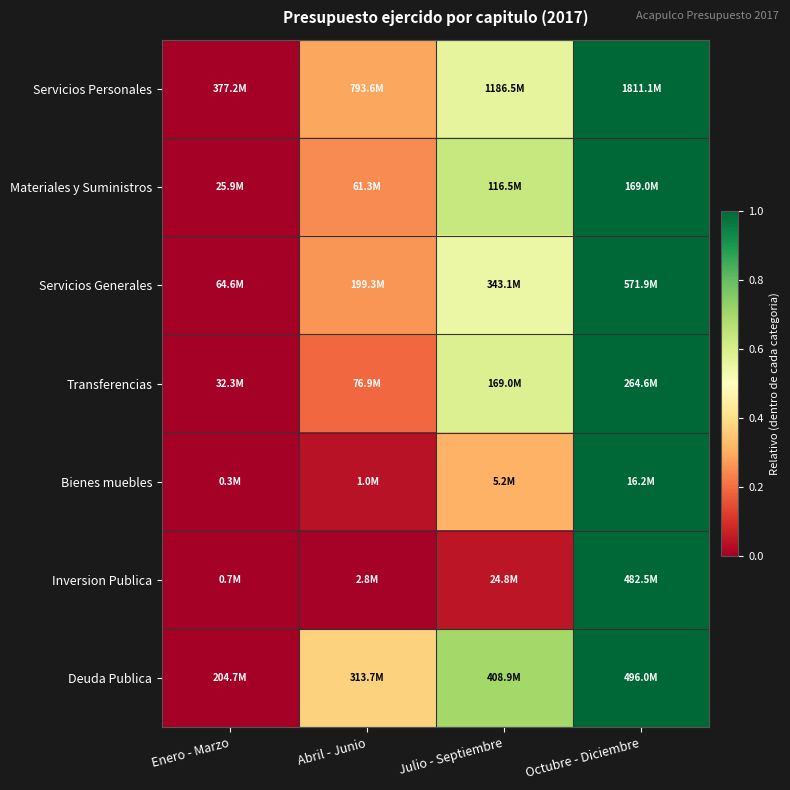

Reading right to left, transcribe all the data shown in this chart.

Servicios Personales: Octubre - Diciembre=1.0	Julio - Septiembre=0.6	Abril - Junio=0.3	Enero - Marzo=0.0
Materiales y Suministros: Octubre - Diciembre=1.0	Julio - Septiembre=0.6	Abril - Junio=0.2	Enero - Marzo=0.0
Servicios Generales: Octubre - Diciembre=1.0	Julio - Septiembre=0.5	Abril - Junio=0.3	Enero - Marzo=0.0
Transferencias: Octubre - Diciembre=1.0	Julio - Septiembre=0.6	Abril - Junio=0.2	Enero - Marzo=0.0
Bienes muebles: Octubre - Diciembre=1.0	Julio - Septiembre=0.3	Abril - Junio=0.0	Enero - Marzo=0.0
Inversion Publica: Octubre - Diciembre=1.0	Julio - Septiembre=0.0	Abril - Junio=0.0	Enero - Marzo=0.0
Deuda Publica: Octubre - Diciembre=1.0	Julio - Septiembre=0.7	Abril - Junio=0.4	Enero - Marzo=0.0